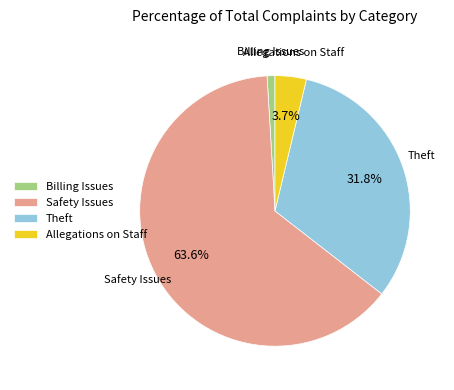

Rank the categories by value from highest to lowest.

Safety Issues, Theft, Allegations on Staff, Billing Issues